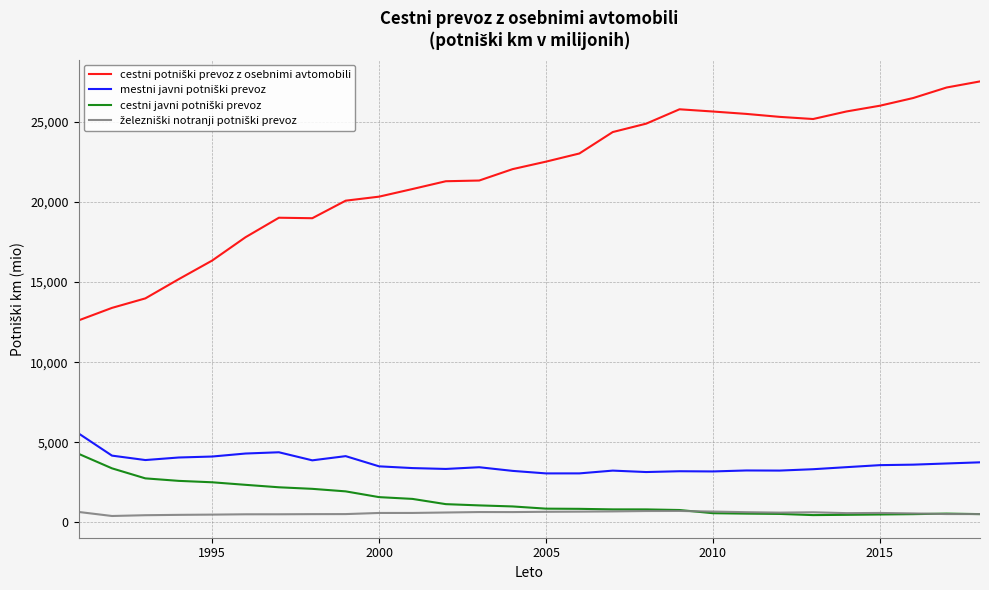

What is the maximum value shown in the chart?

27514.0